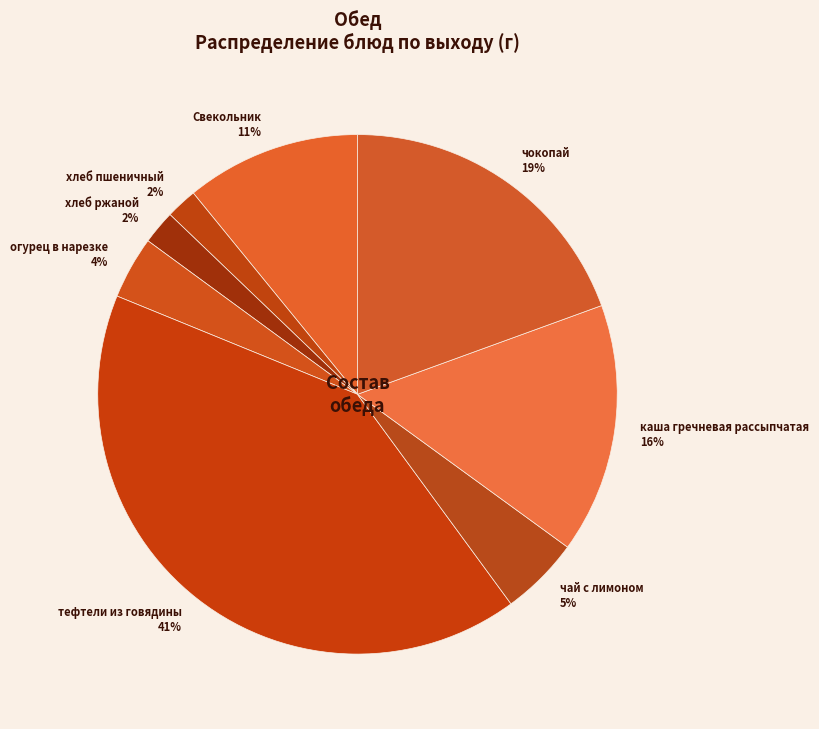

Does any single category account for the majority?

No